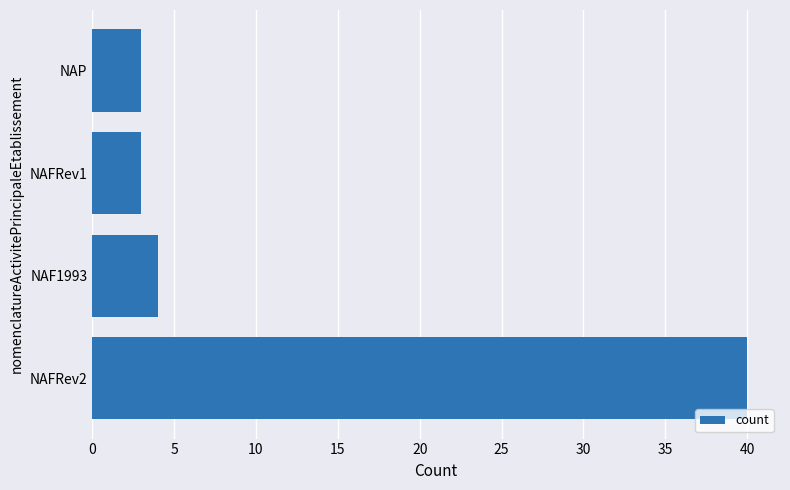

Reading bottom to top, extract all data points from this chart.

40	4	3	3